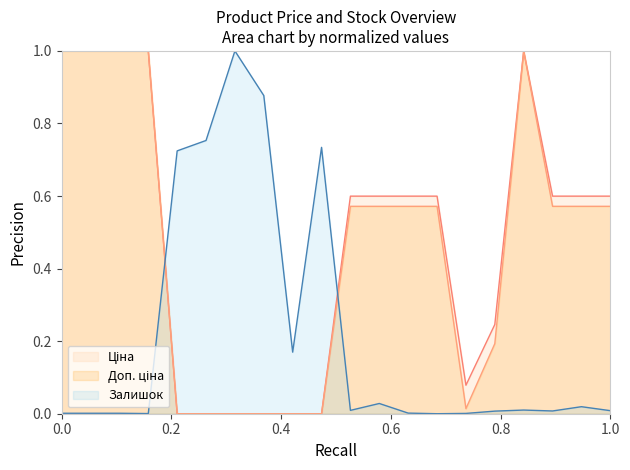

What is the sum of all Залишок values?

4.4